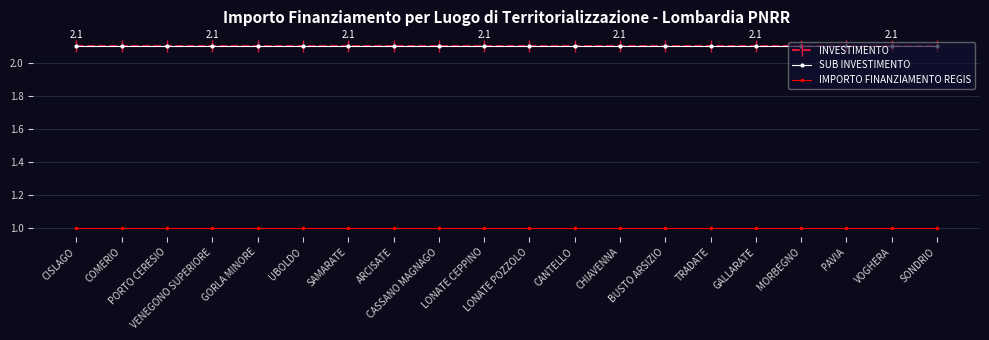

What is the smallest value displayed?

1.0